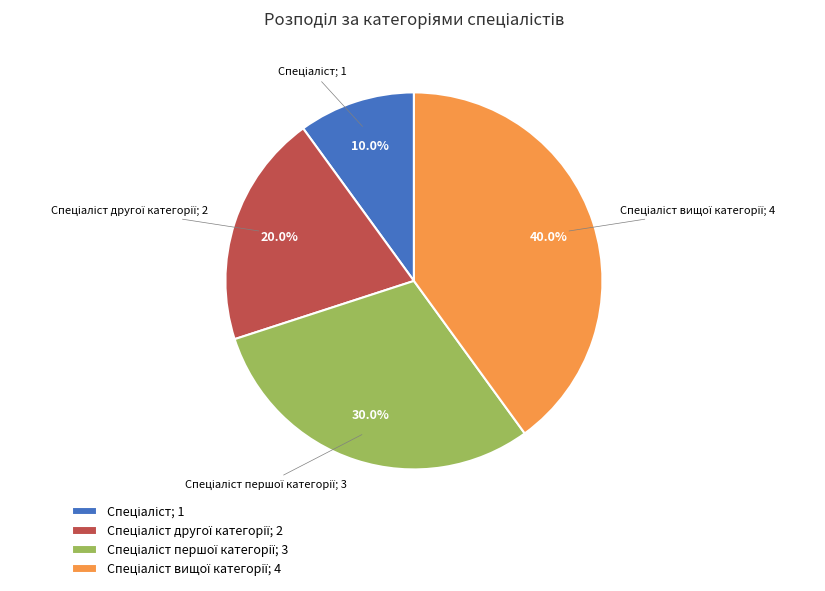

Does any single category account for the majority?

No